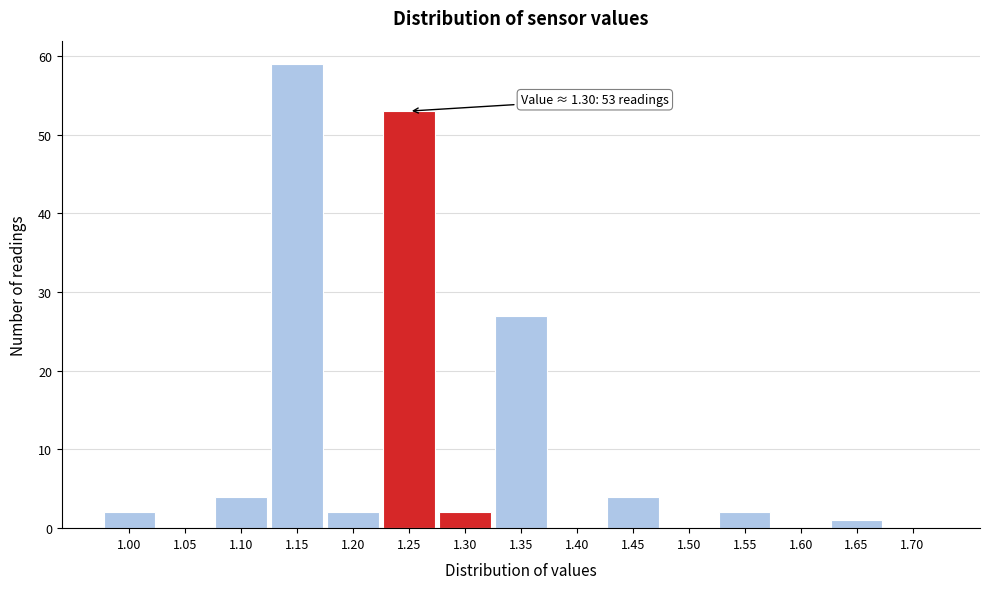

Reading left to right, extract all data points from this chart.

1.00=2	1.05=0	1.10=4	1.15=59	1.20=2	1.25=53	1.30=2	1.35=27	1.40=0	1.45=4	1.50=0	1.55=2	1.60=0	1.65=1	1.70=0